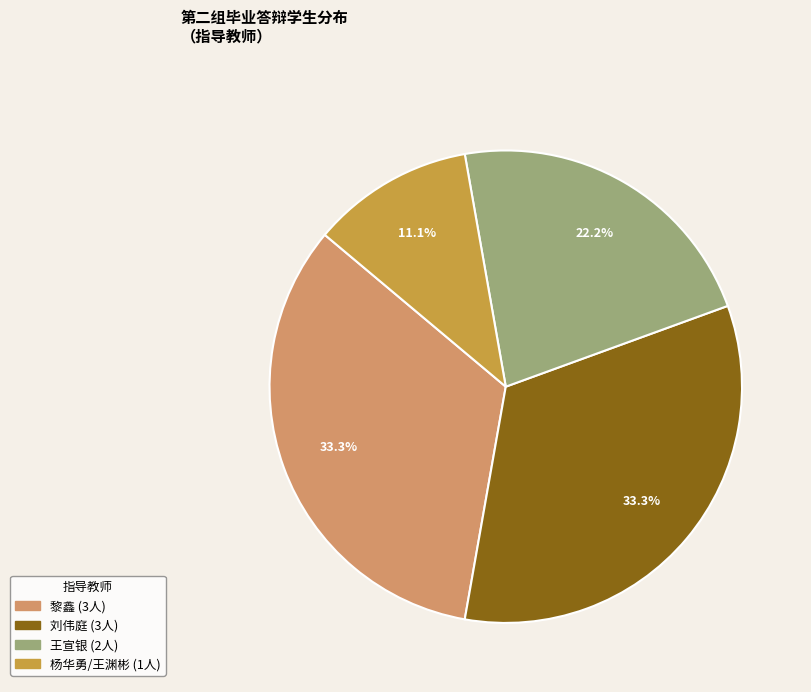

Which slice is the smallest?

杨华勇/王渊彬 (1人)